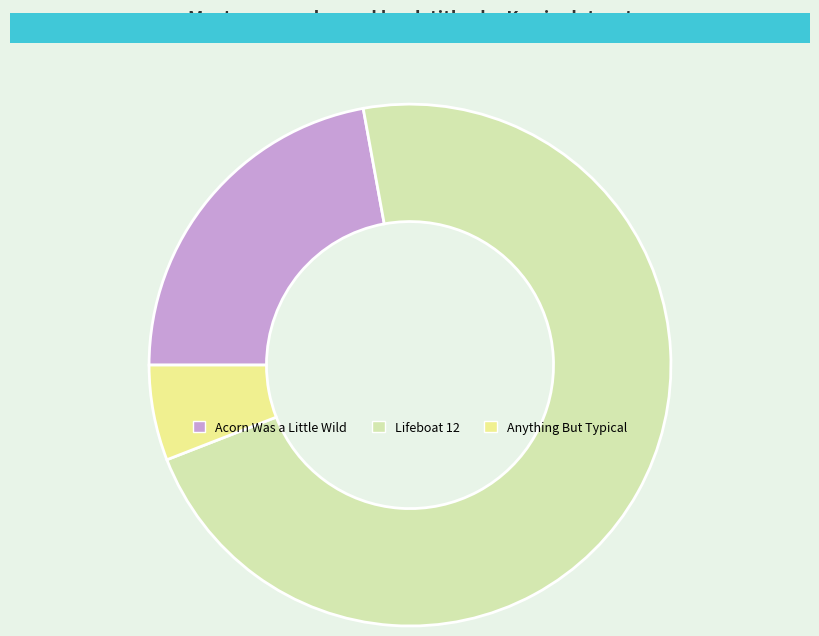

What is the ratio of the value at Anything But Typical to the value at Acorn Was a Little Wild?

0.3